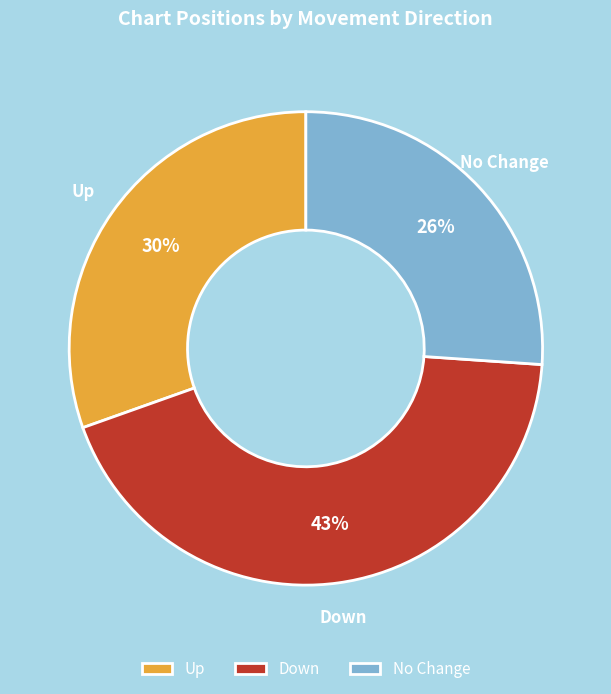

What is the ratio of the value at Up to the value at No Change?

1.2